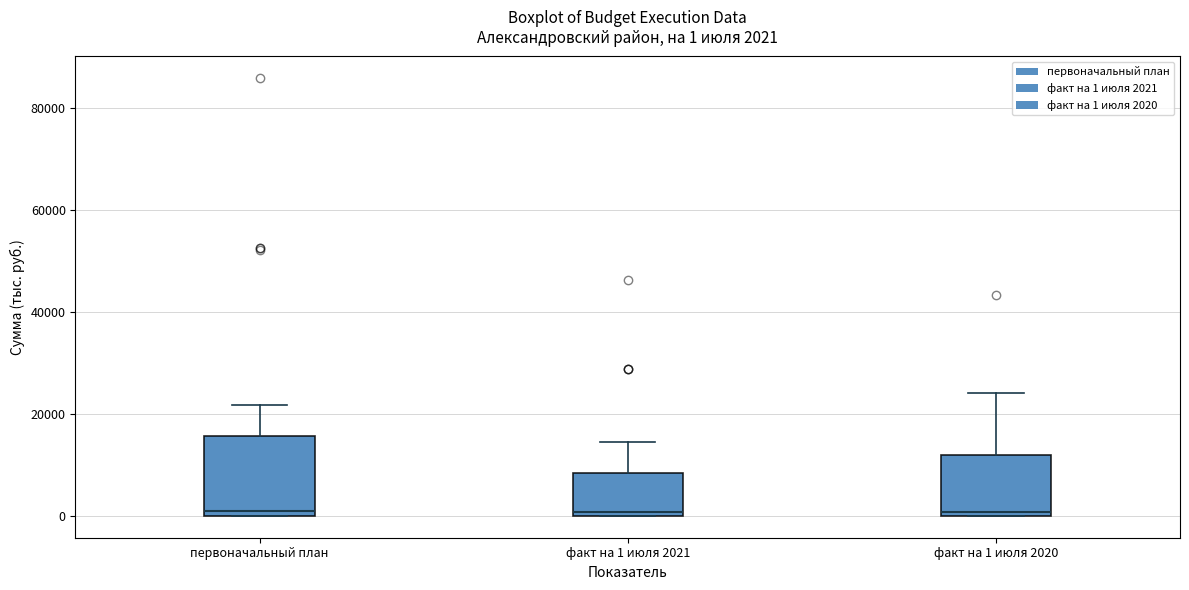

Which box is the tallest, from its lower edge to its upper edge?

первоначальный план